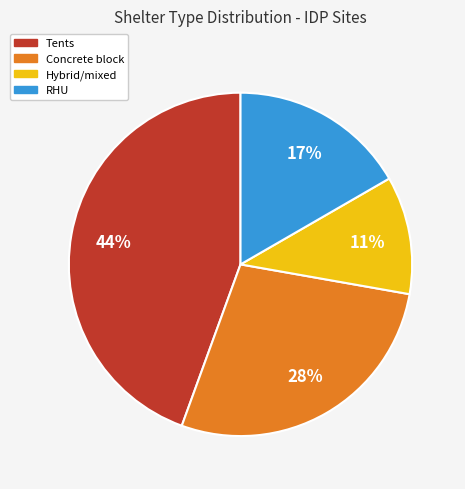

What percentage is the Tents slice, to the nearest percent?

44%